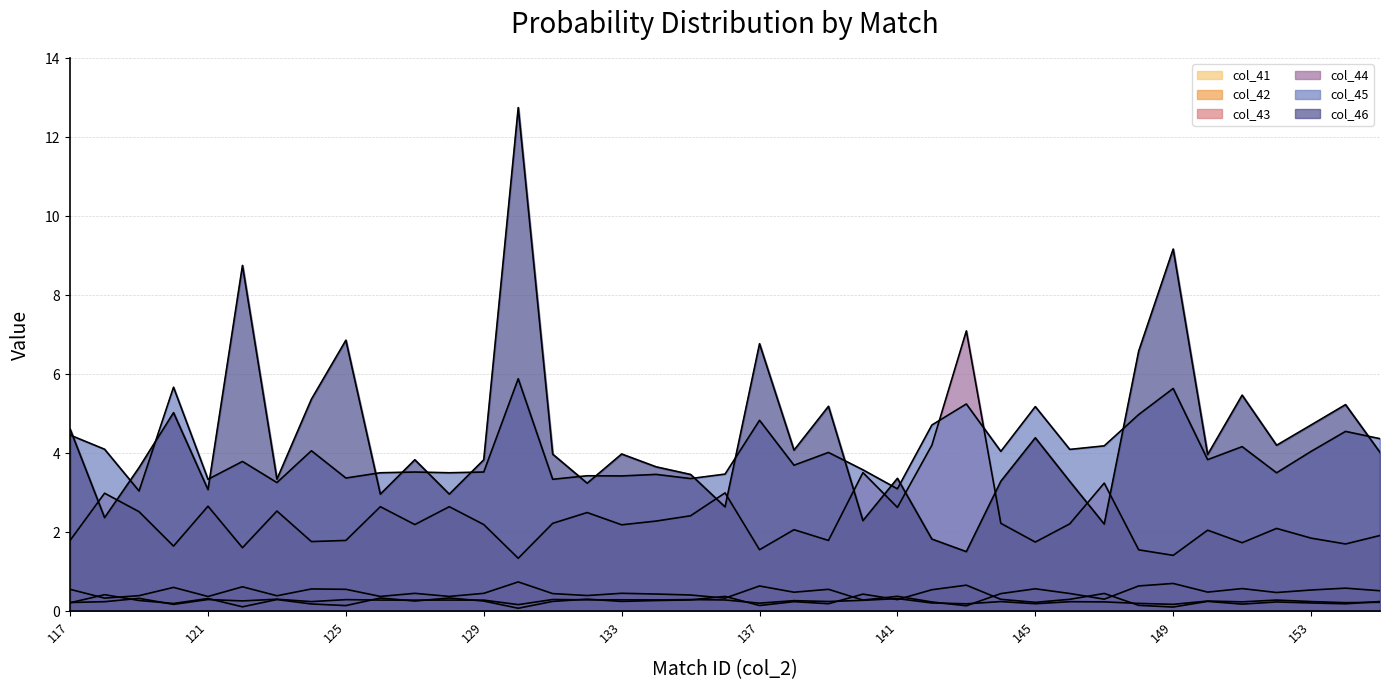

What is the greatest value displayed?

12.7